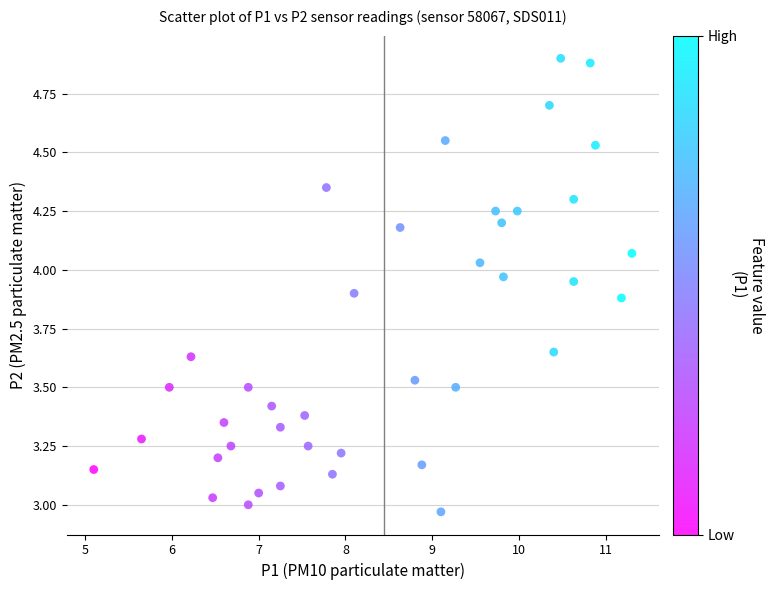

What is the range of Y values (max minus min)?

1.9